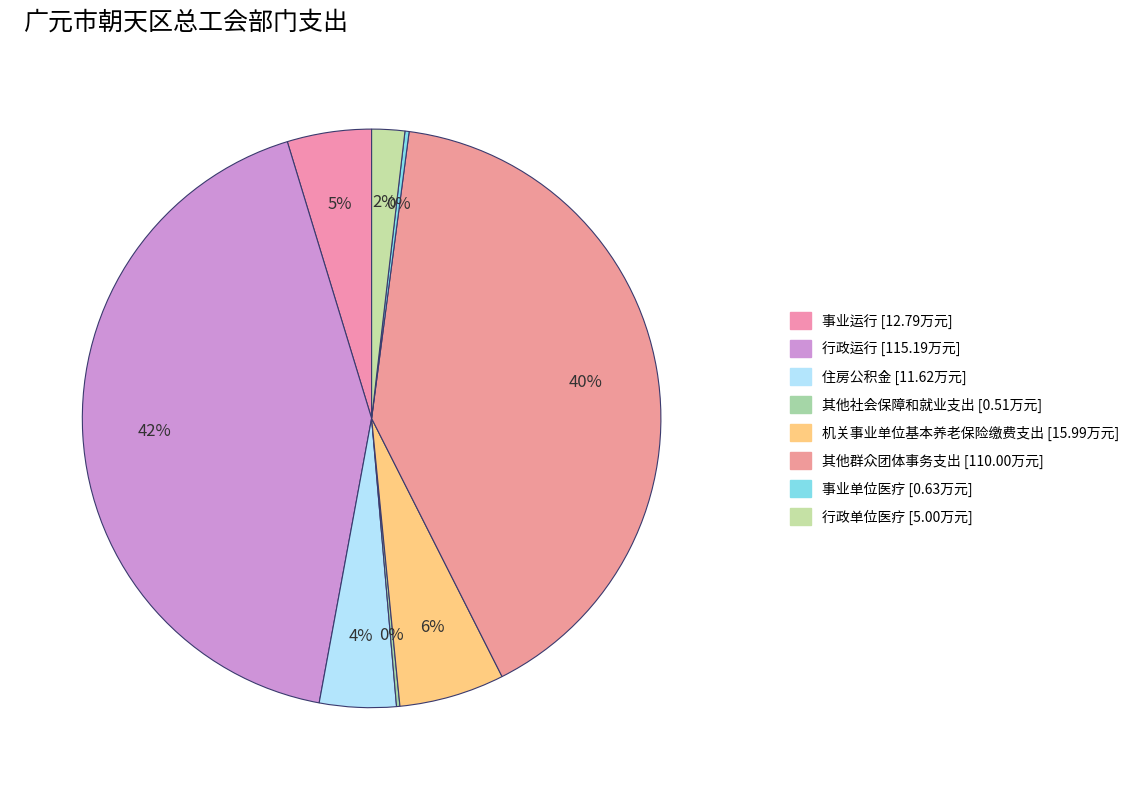

Count the number of slices in the pie.

8